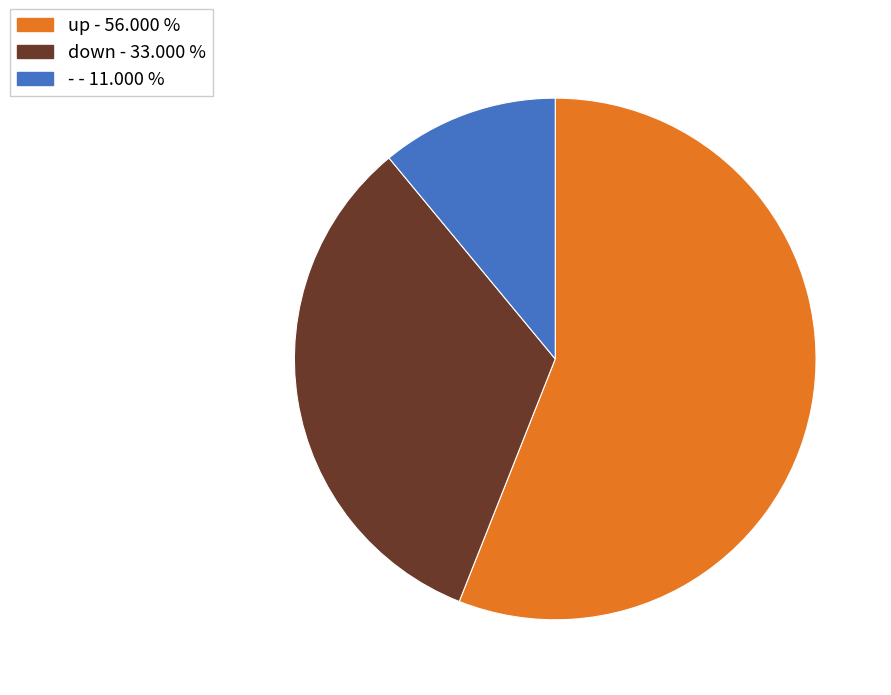

How many segments does this pie chart have?

3